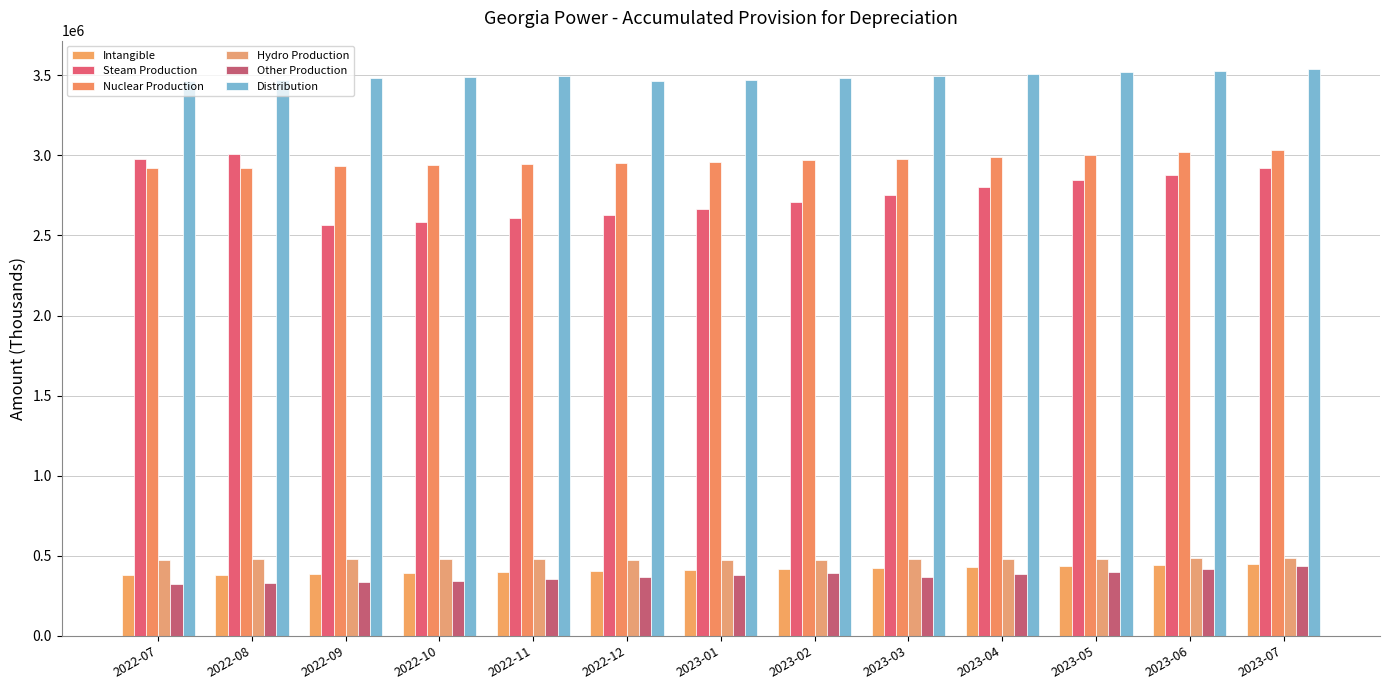

How many data points in Intangible are less than 411294?

6